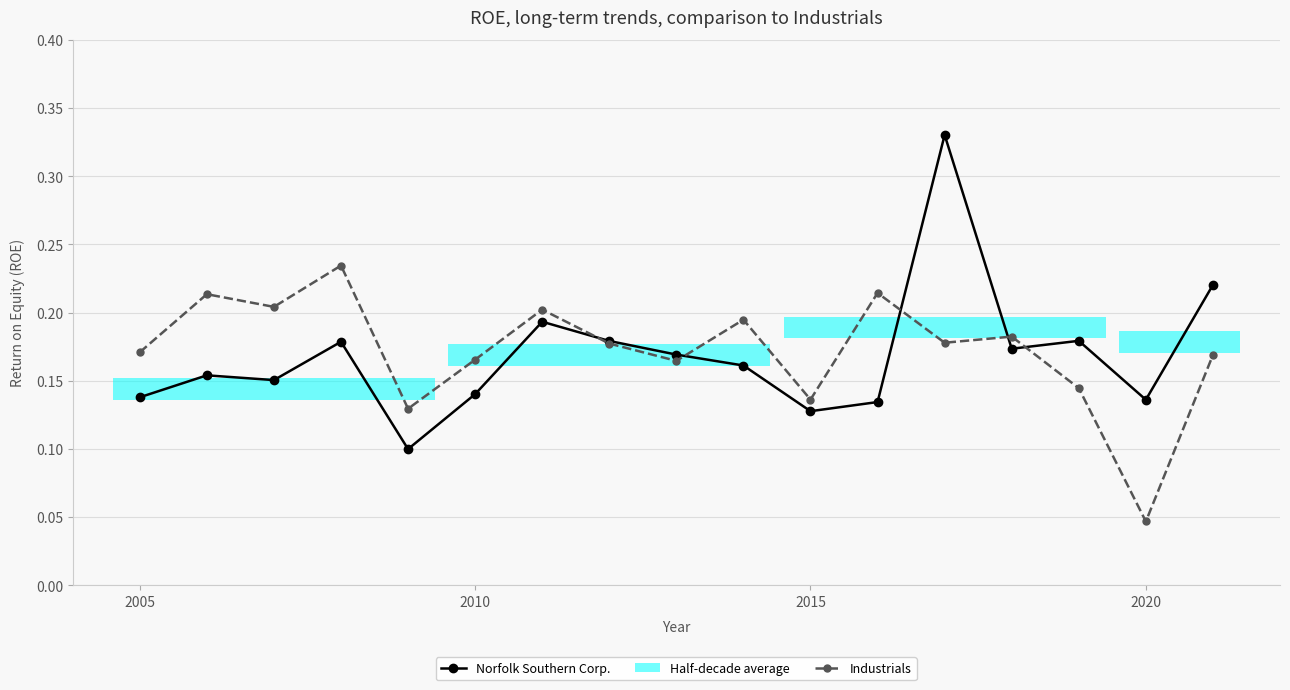

Reading left to right, extract all data points from this chart.

Norfolk Southern Corp.: 0.1	0.2	0.2	0.2	0.1	0.1	0.2	0.2	0.2	0.2	0.1	0.1	0.3	0.2	0.2	0.1	0.2
Industrials: 0.2	0.2	0.2	0.2	0.1	0.2	0.2	0.2	0.2	0.2	0.1	0.2	0.2	0.2	0.1	0.0	0.2